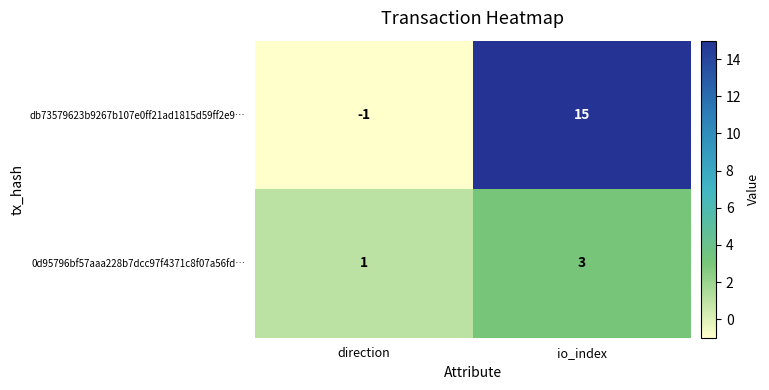

At which label is db73579623b9267b107e0ff21ad1815d59ff2e9… closest to 7?

direction